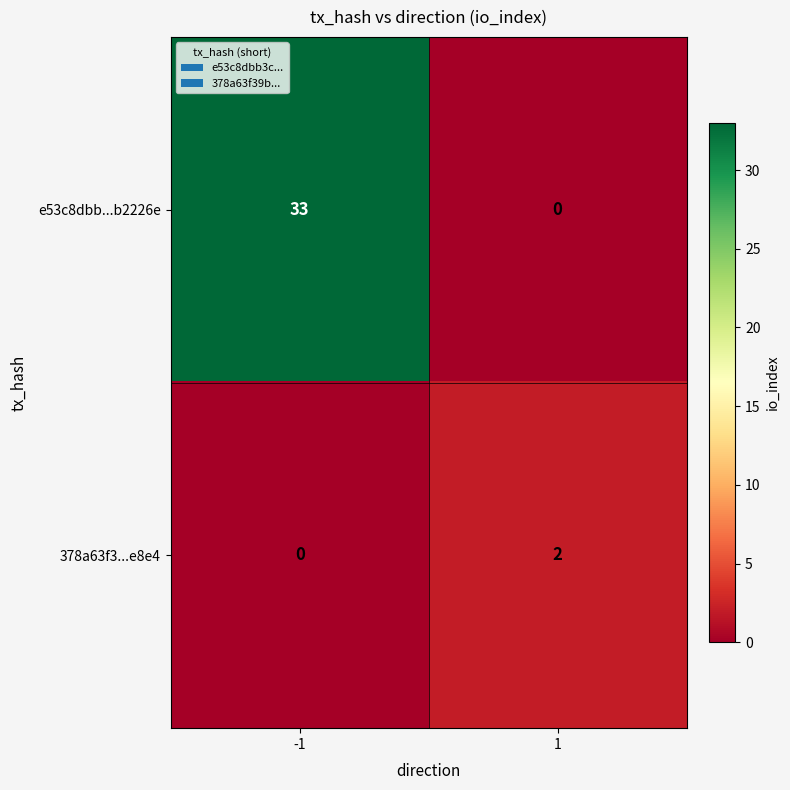

Reading left to right, what are all the values shown in this chart?

e53c8dbb...b2226e: -1=33	1=0
378a63f3...e8e4: -1=0	1=2